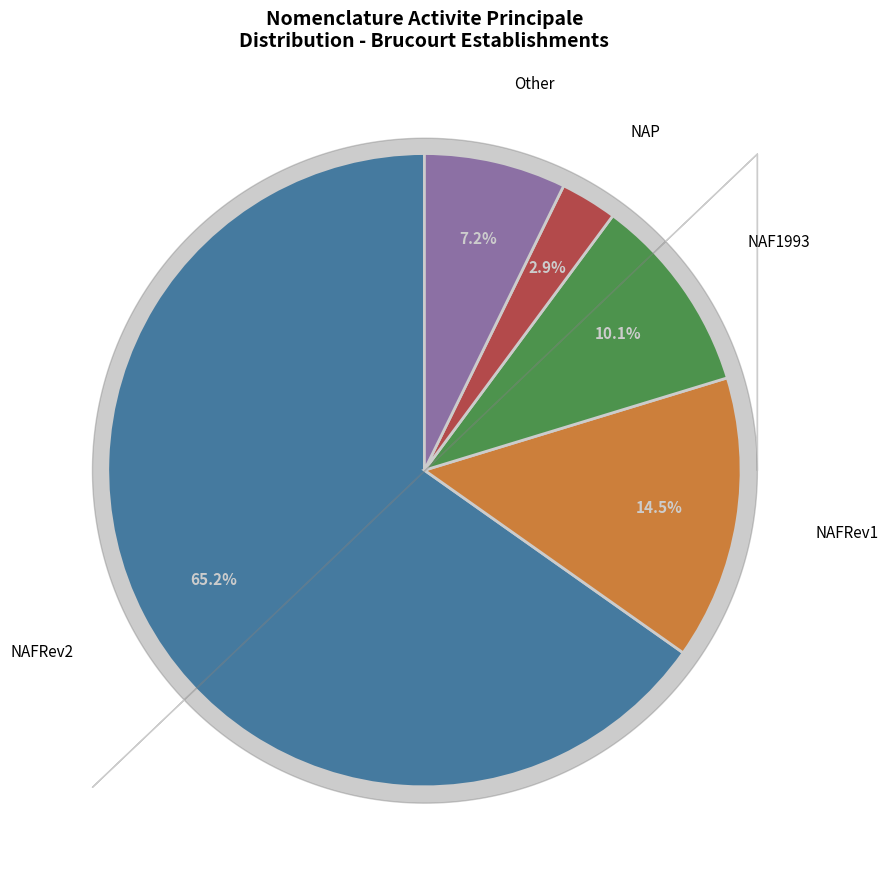

Is there any slice that represents more than half of the pie?

Yes